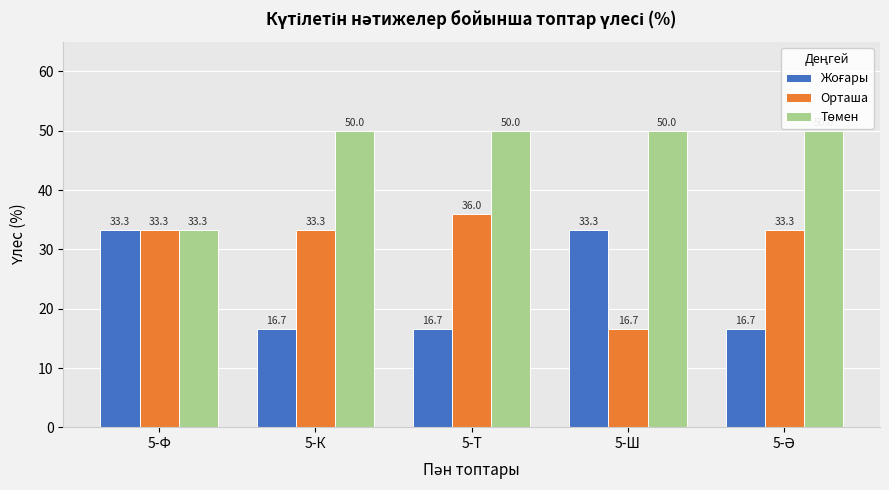

Which series has the largest range (max minus min)?

Орташа